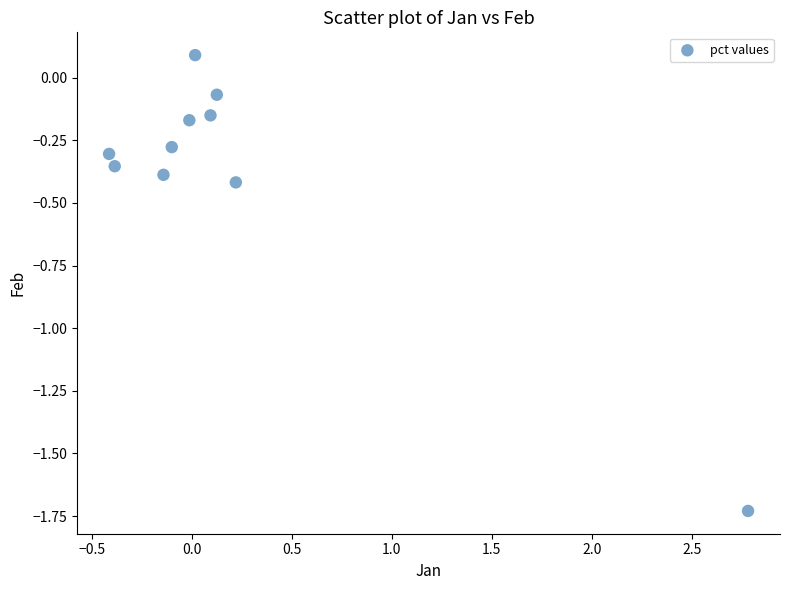

What is the range of X values (max minus min)?

3.2